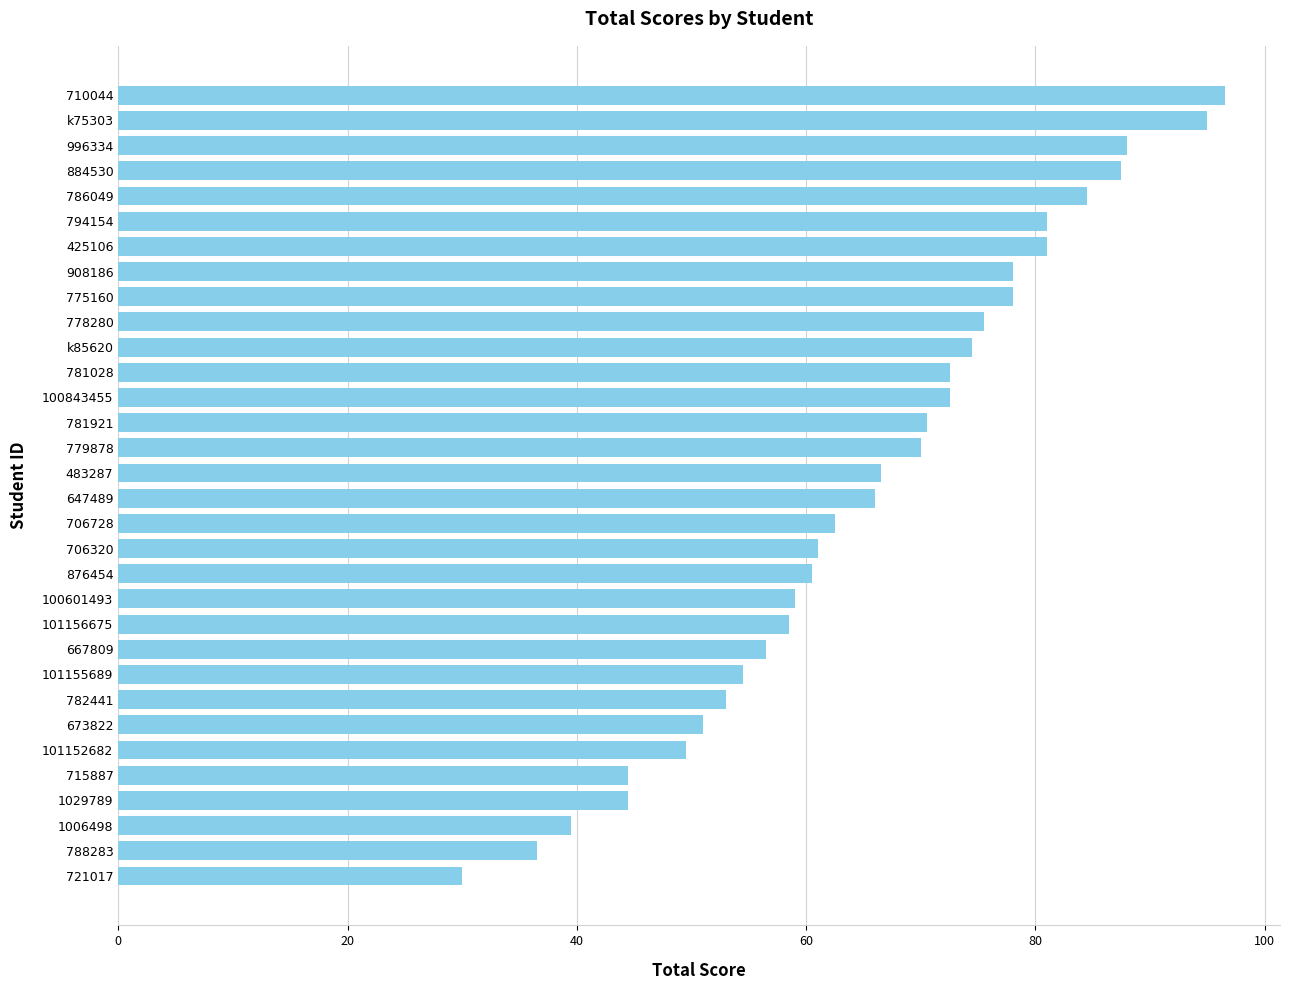

Between 101152682 and 996334, which is larger?

996334